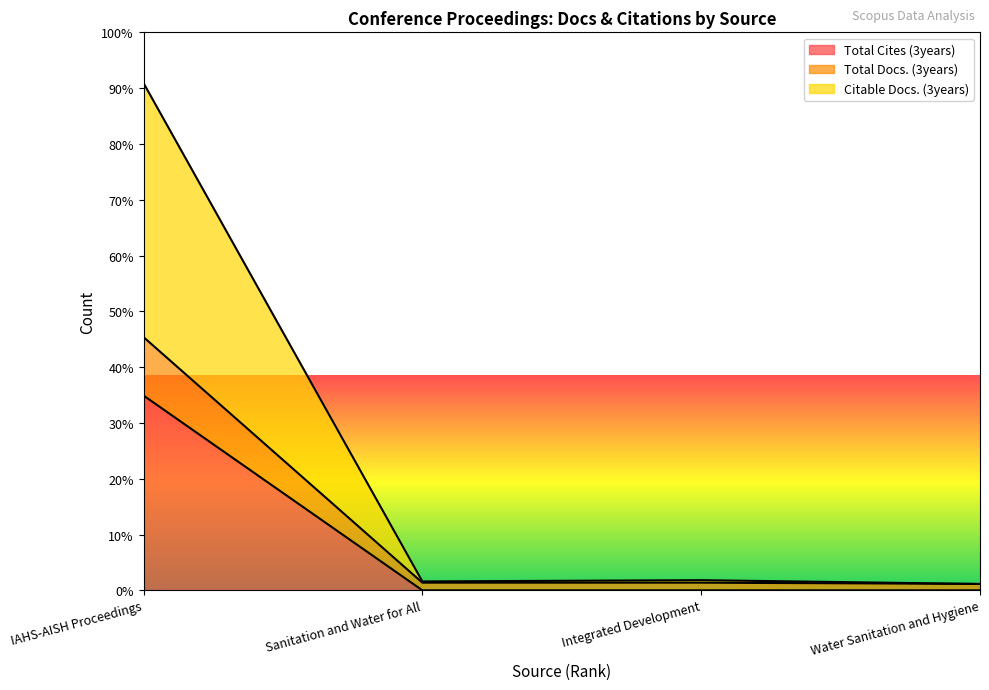

What is the maximum value shown in the chart?

6164.5